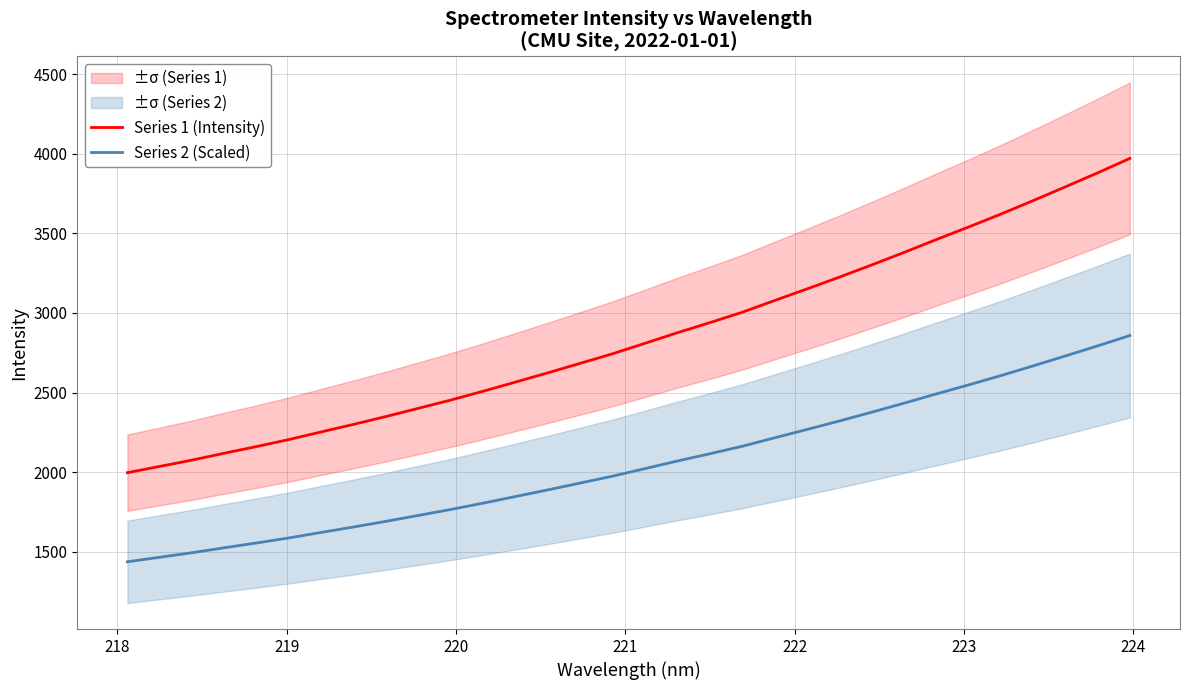

True or false: Series 1 (Intensity) has more than 2 interior local peaks.

False